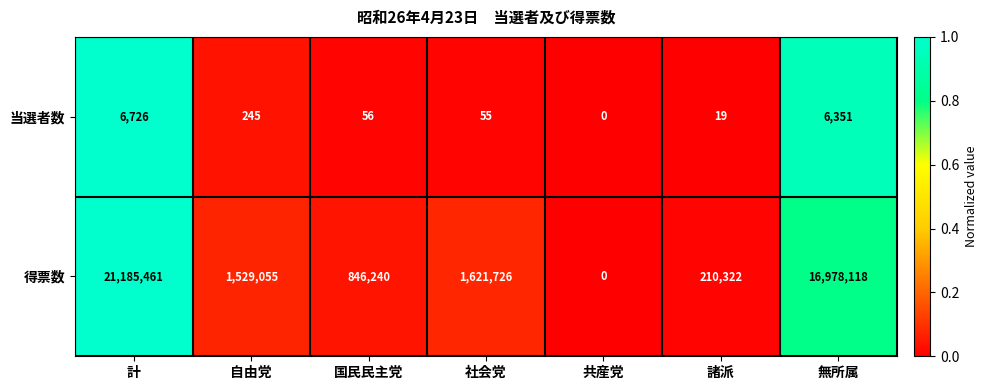

Is it true that 当選者数 equals 0 at 共産党?

True